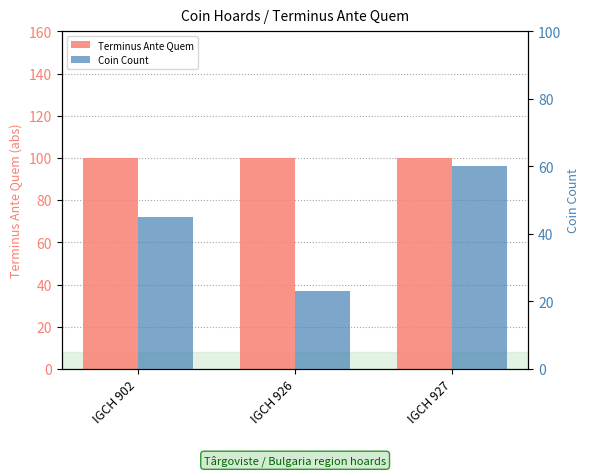

What is the sum of the Coin Count values at IGCH 927 and IGCH 926?

83